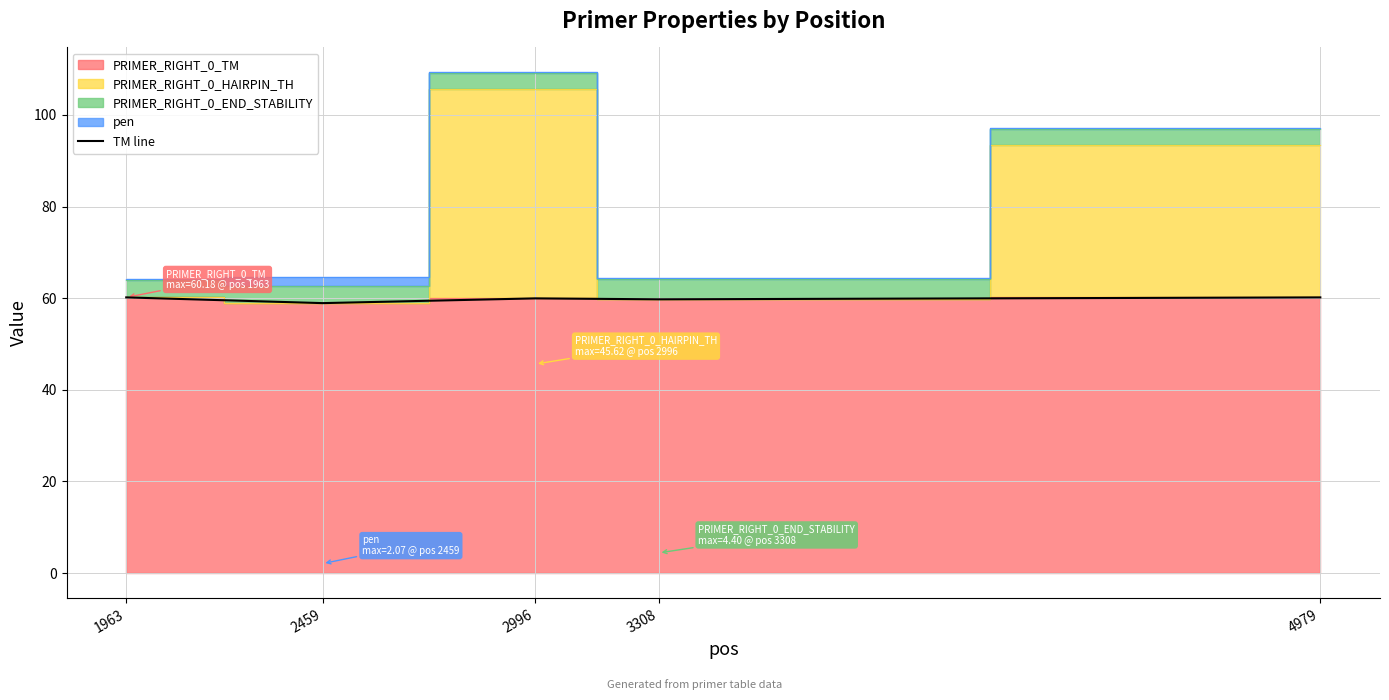

True or false: TM line has a value of 13.9 at 1963.

False